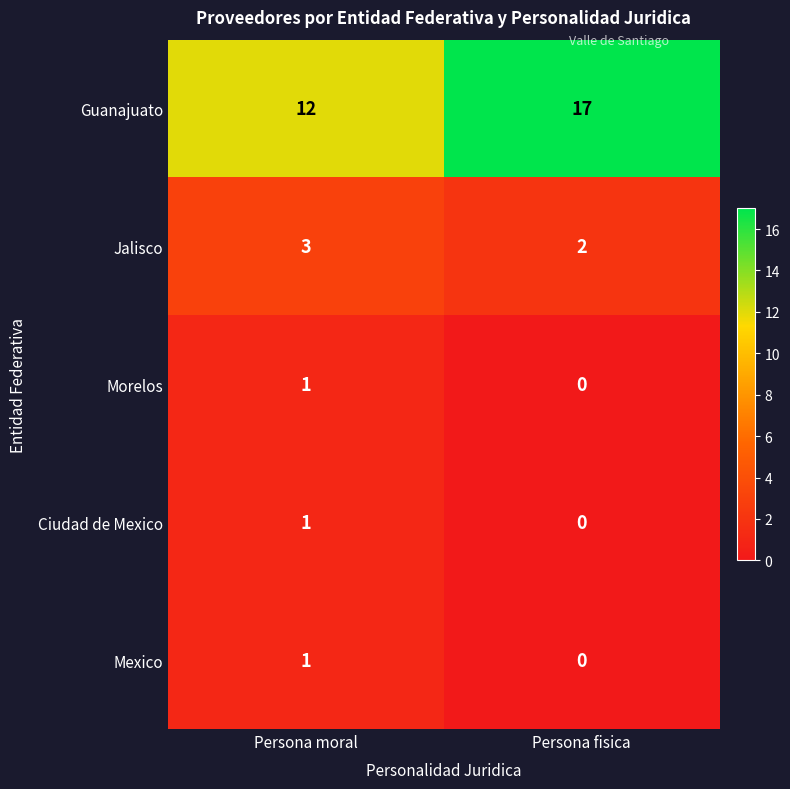

What is the total value across all series at Persona moral?

18